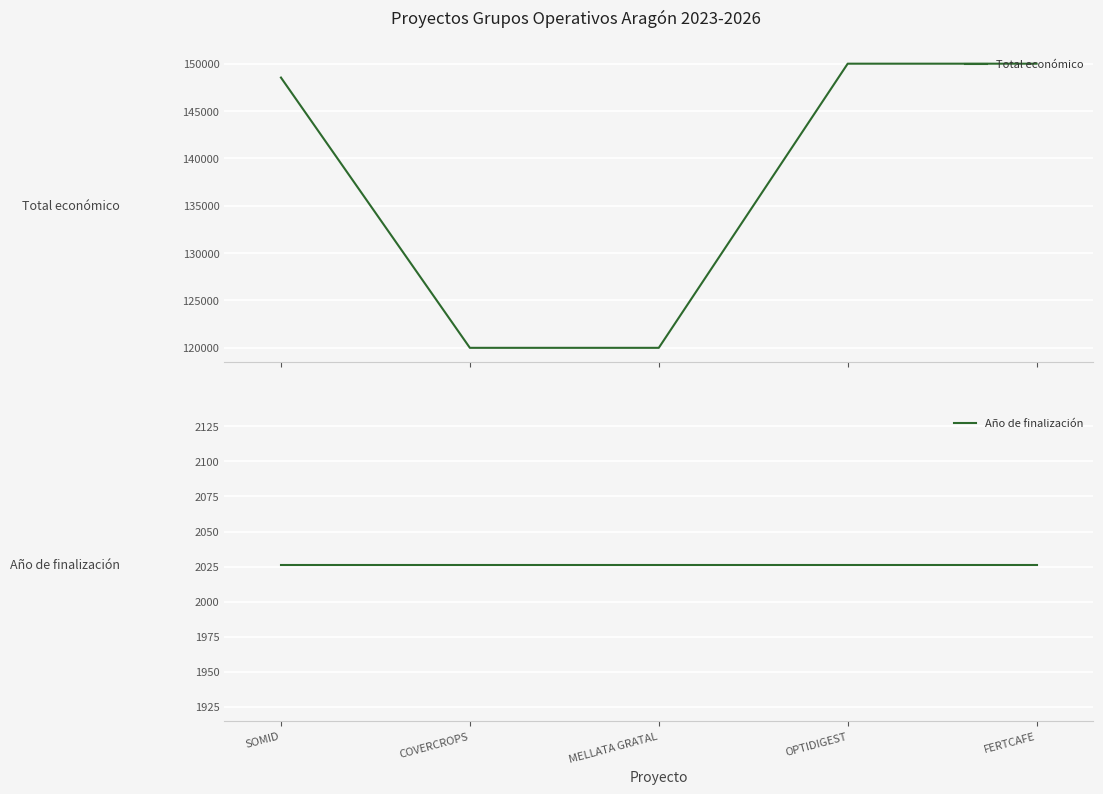

True or false: Año de finalización and Total económico cross at least once.

False